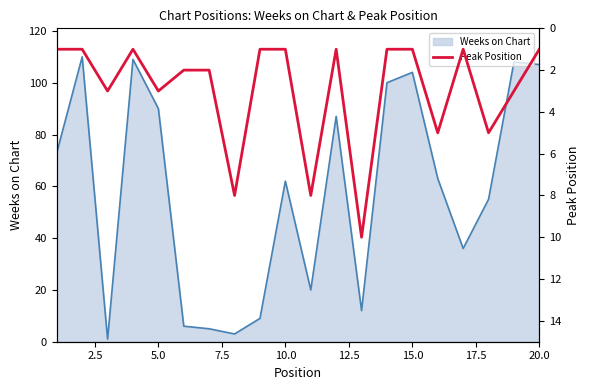

True or false: Weeks on Chart has a value of 32 at 5.0.

False